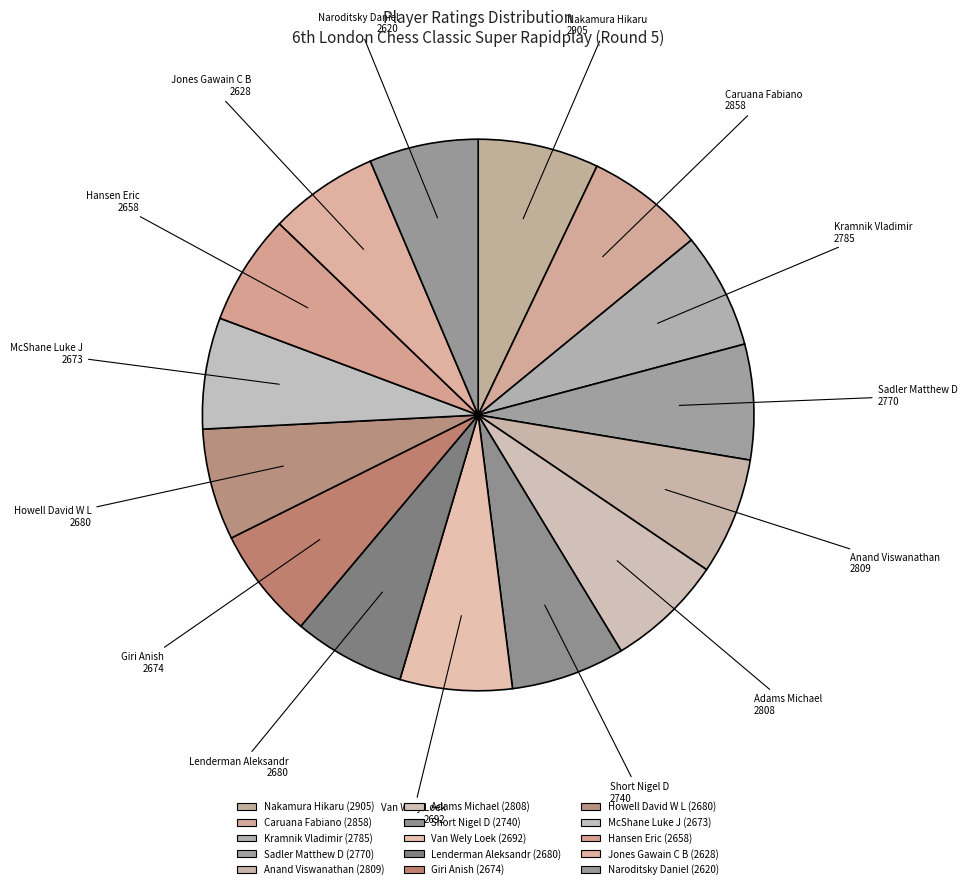

Combined, do Naroditsky Daniel and Short Nigel D account for over 50%?

No